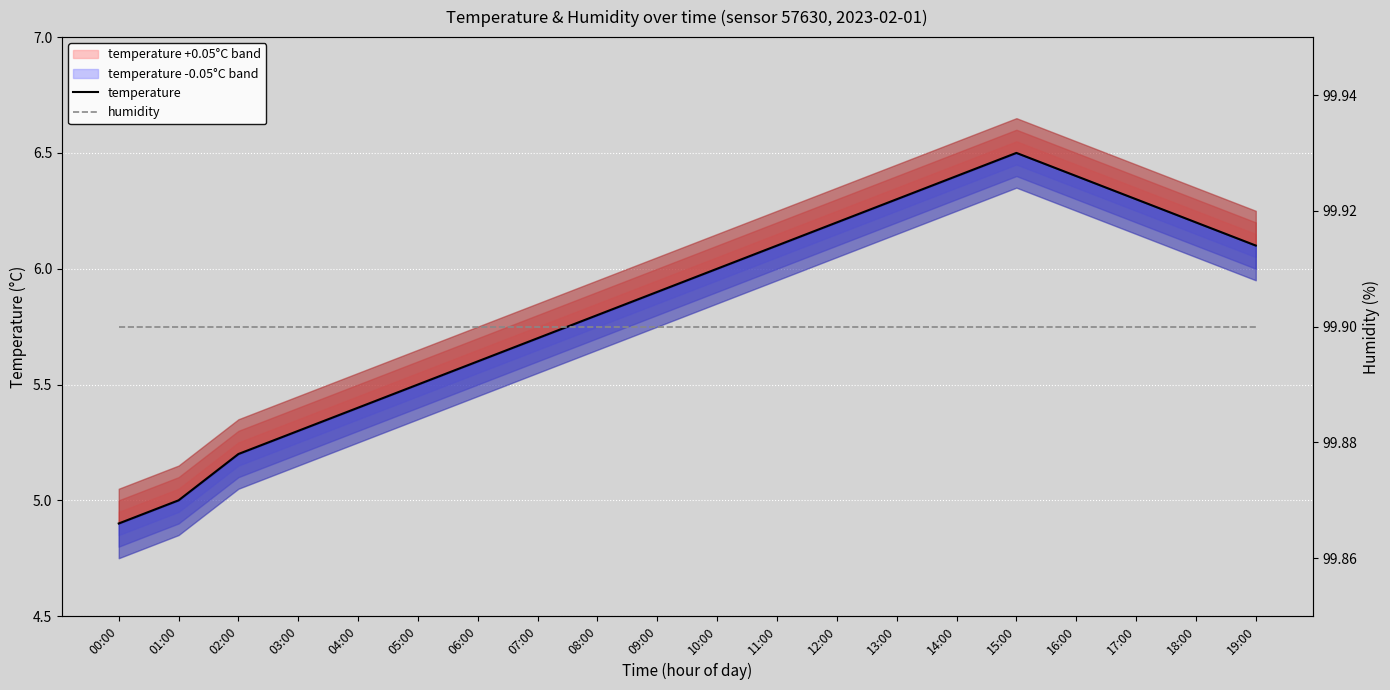

Which series has the largest total across all categories?

humidity